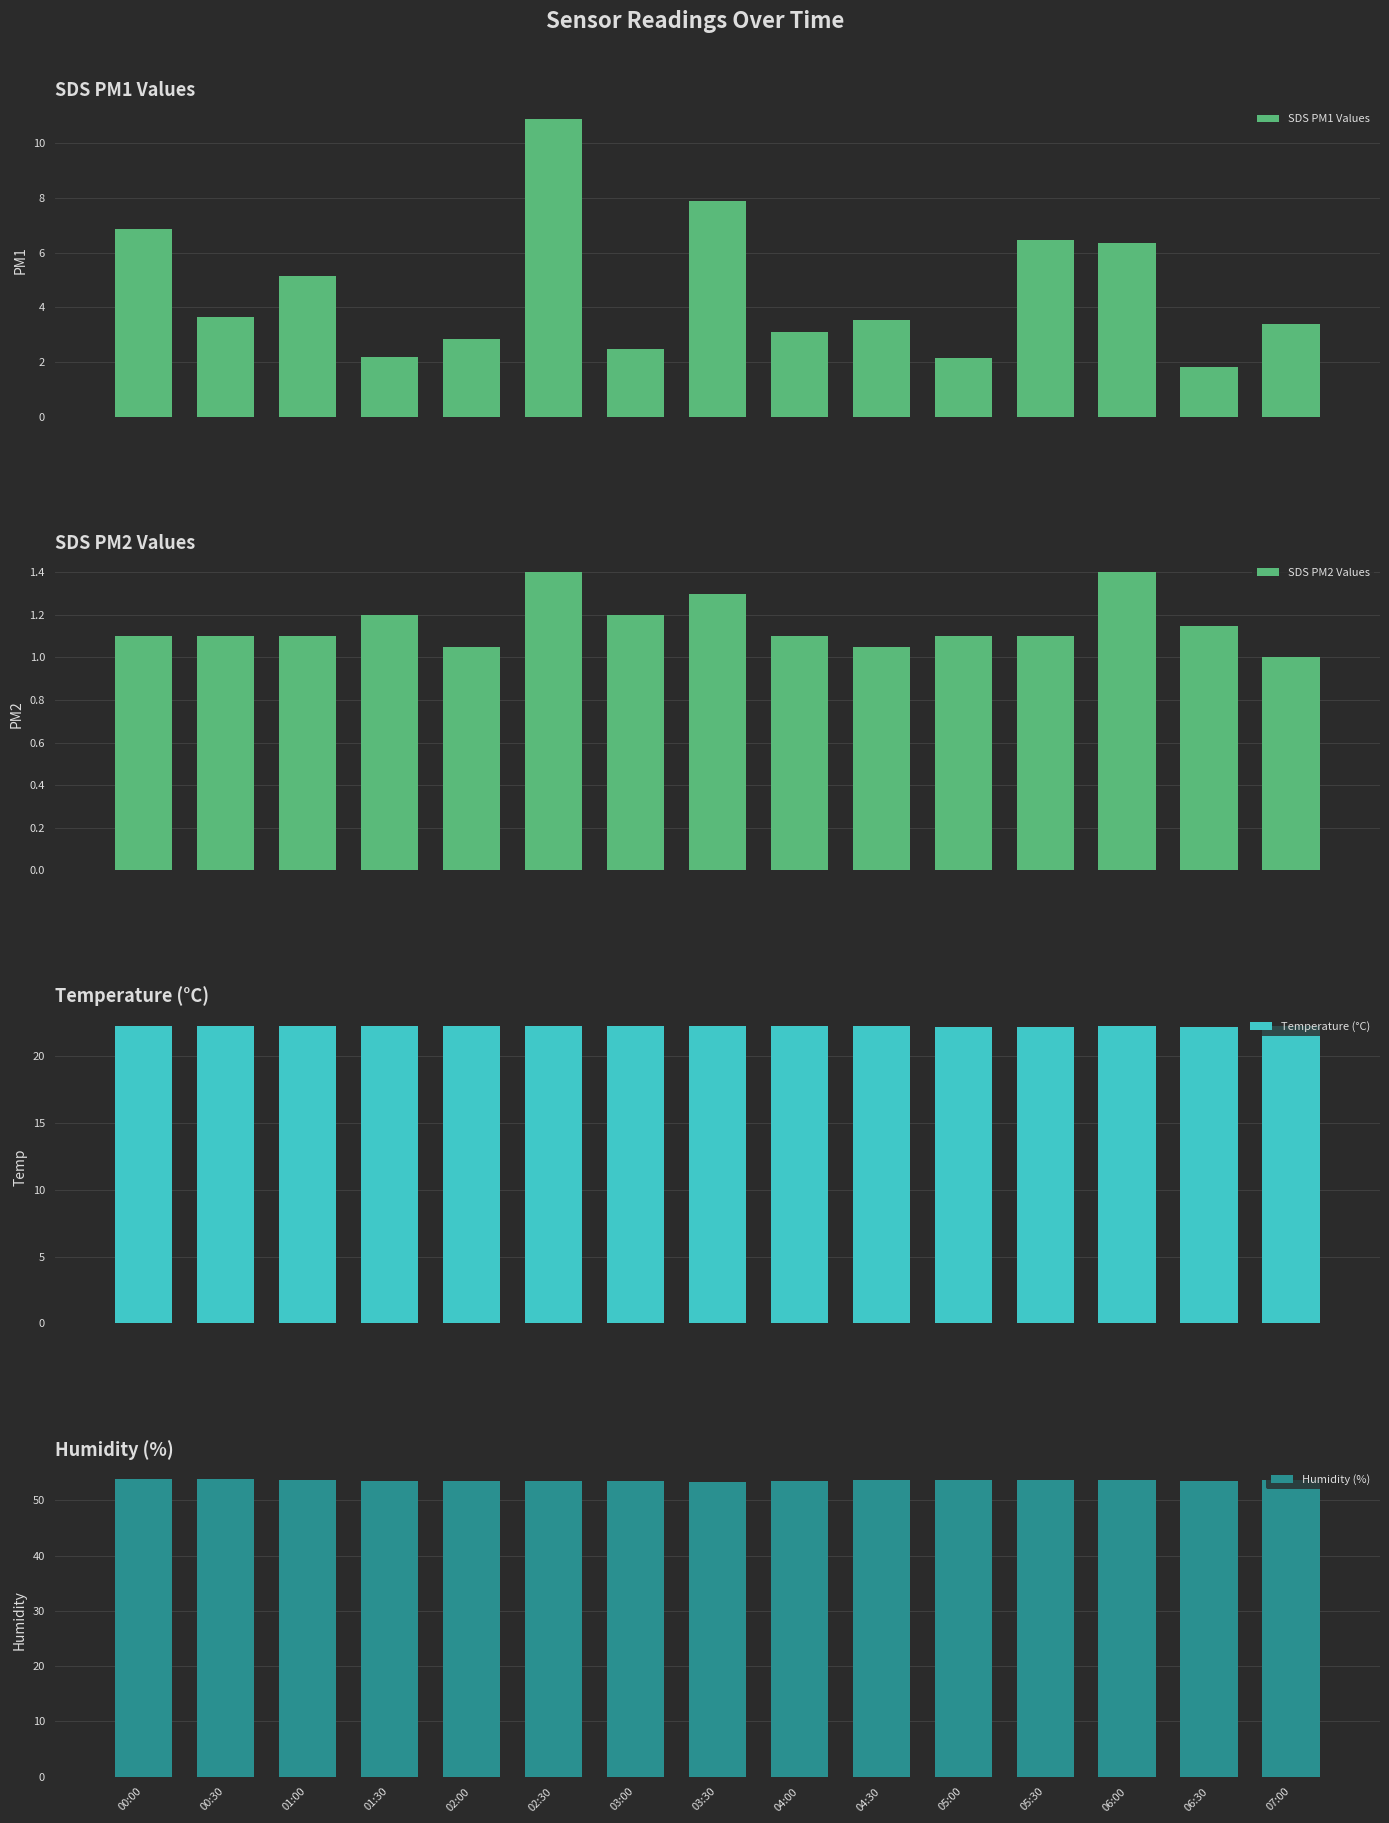

The value of SDS PM2 Values at 02:30 is 1.4. True or false?

True